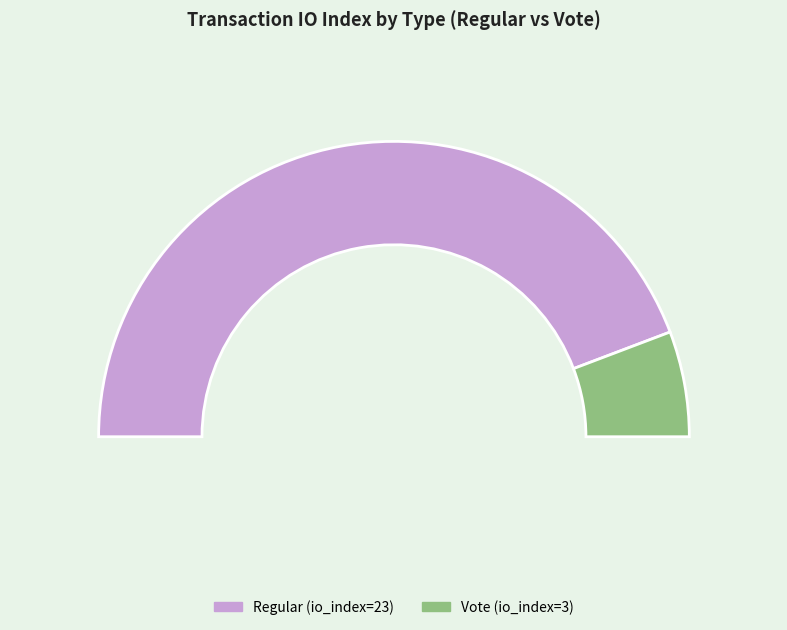

Approximately how many times larger is the value at Vote compared to Regular?

0.1